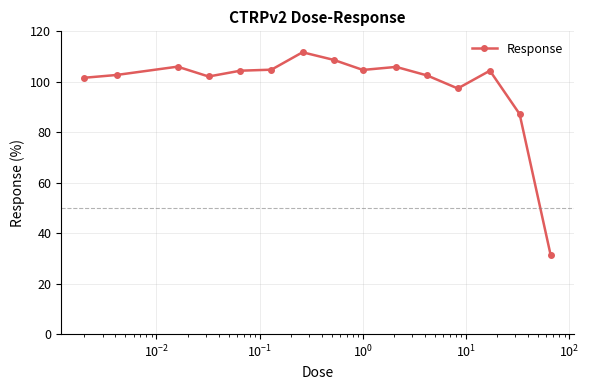

What is the greatest value displayed?

111.7